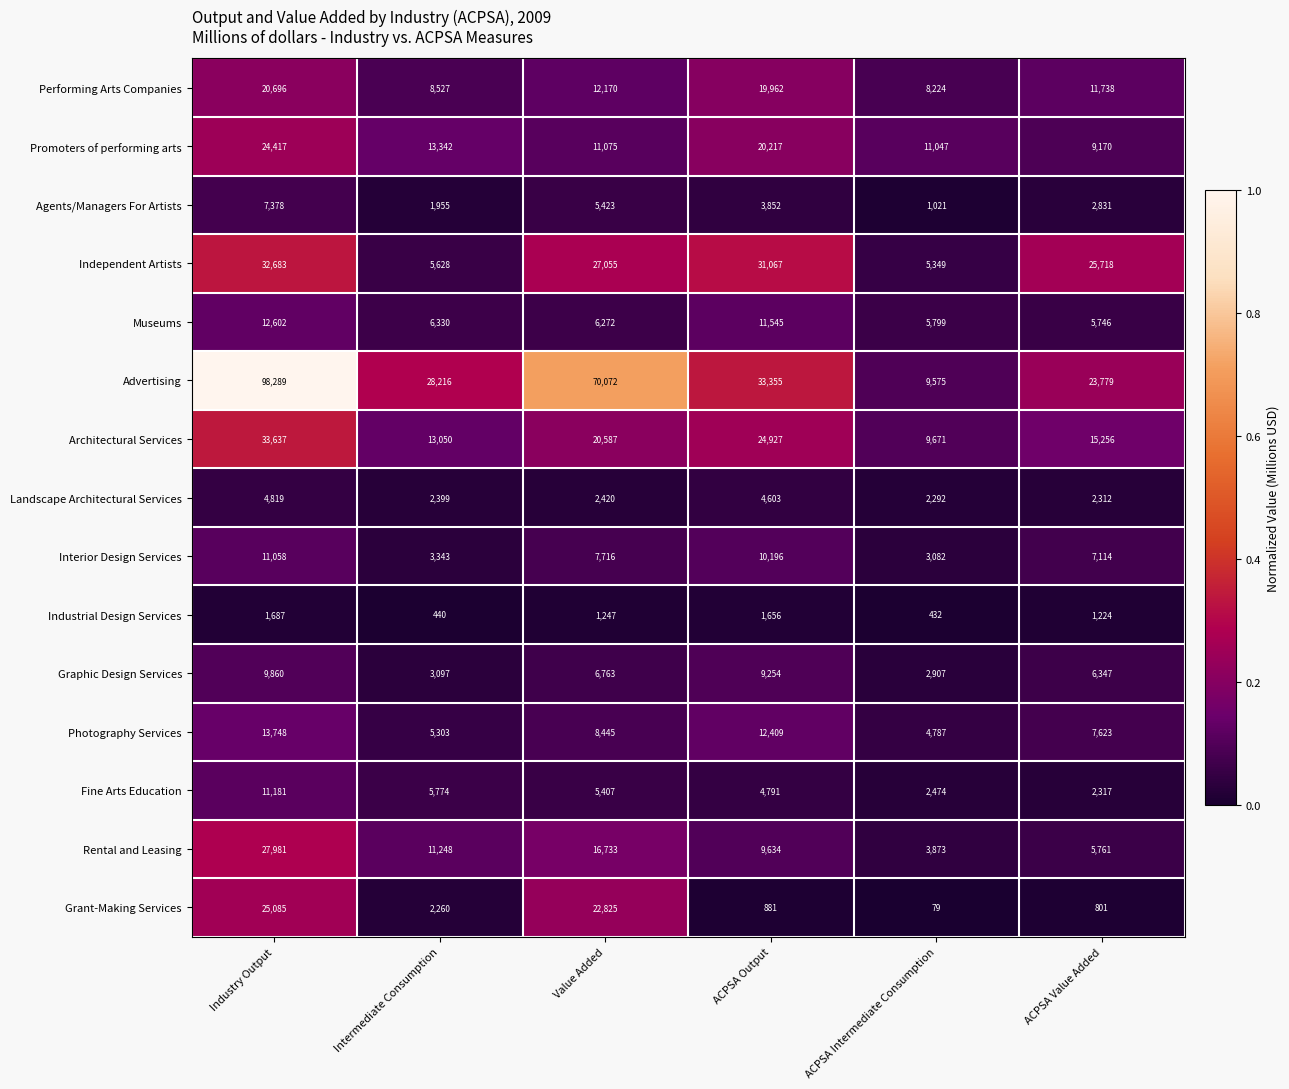

Where is Grant-Making Services nearest to the value 12582?

Value Added